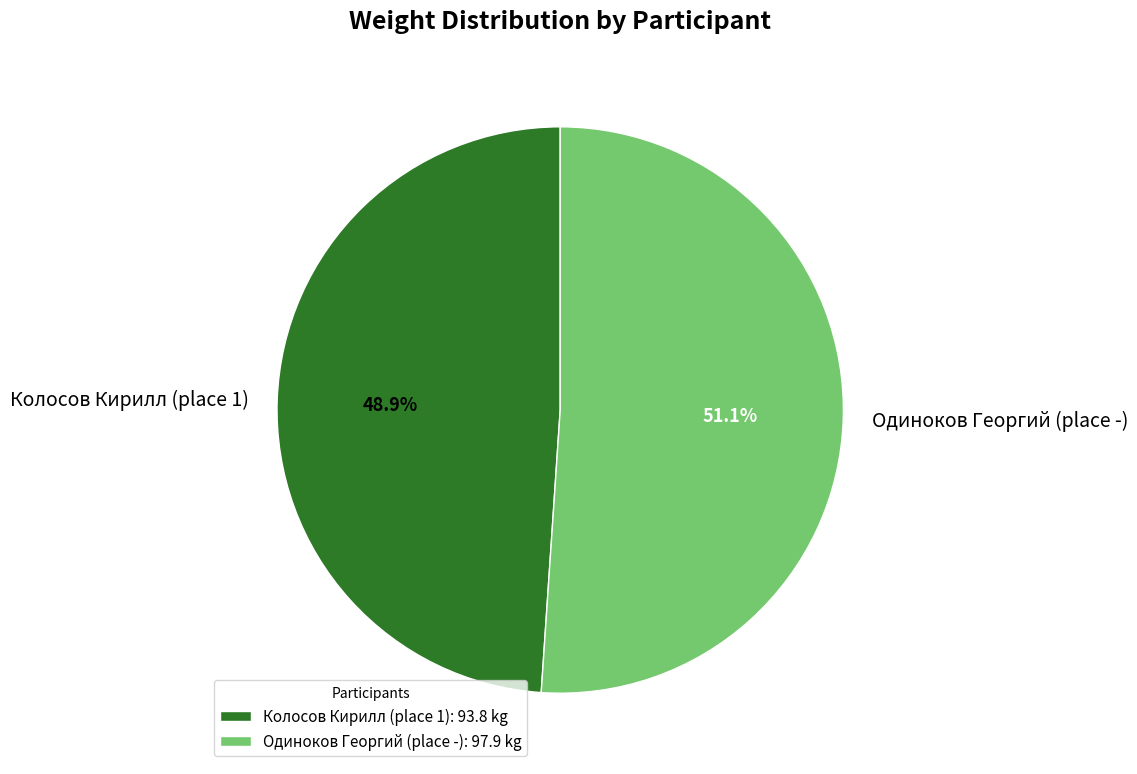

How many segments does this pie chart have?

2